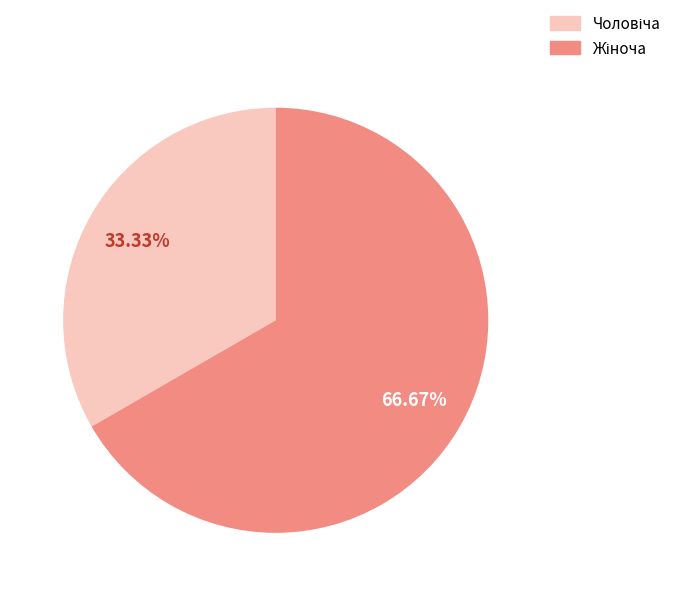

To the nearest percent, what is the difference between the largest and smallest slice percentages?

33%